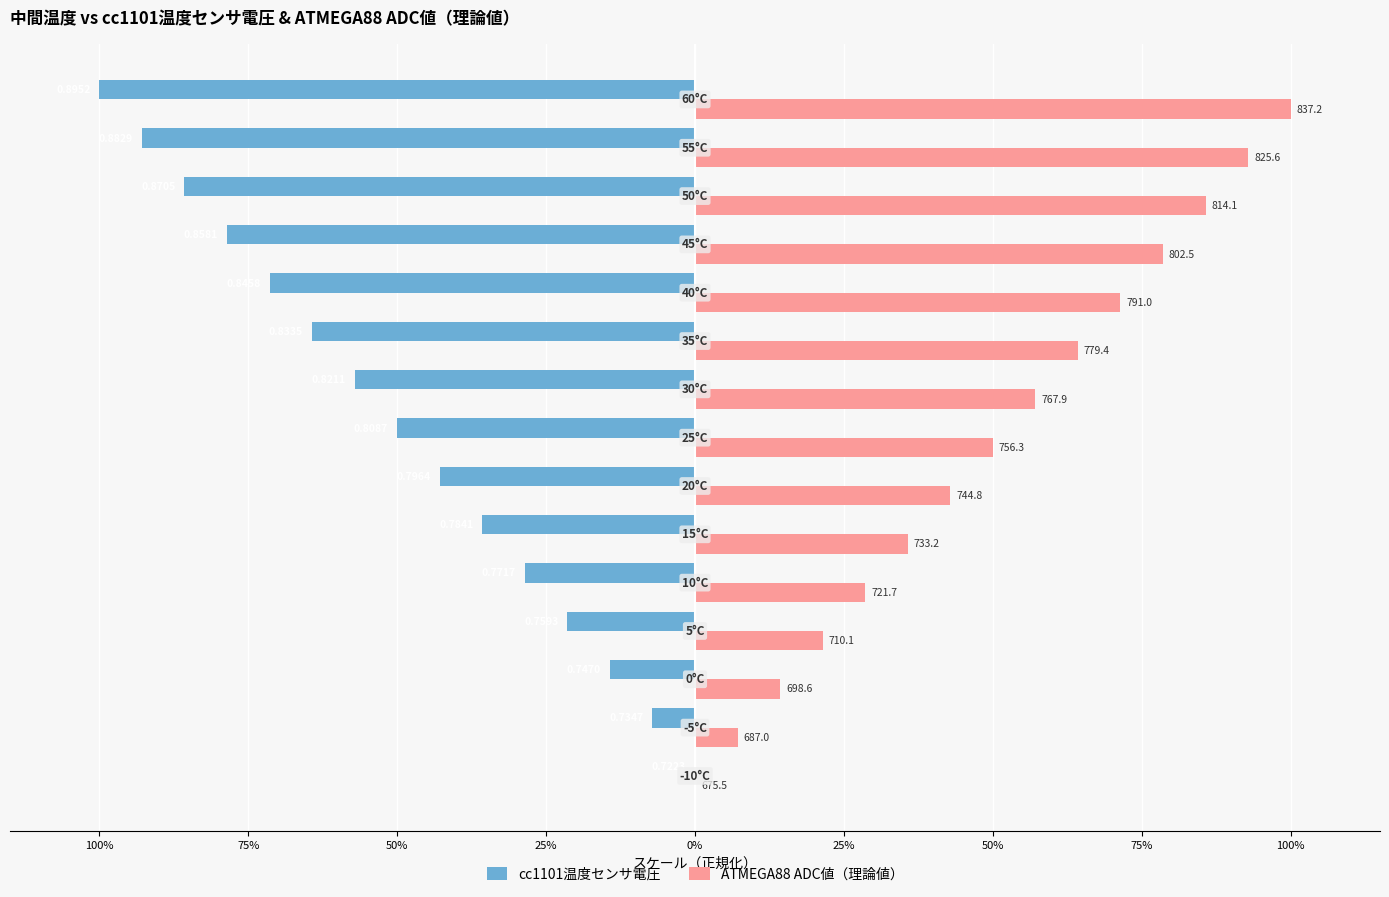

What are all the series names shown in the legend?

cc1101温度センサ電圧, ATMEGA88 ADC値（理論値）